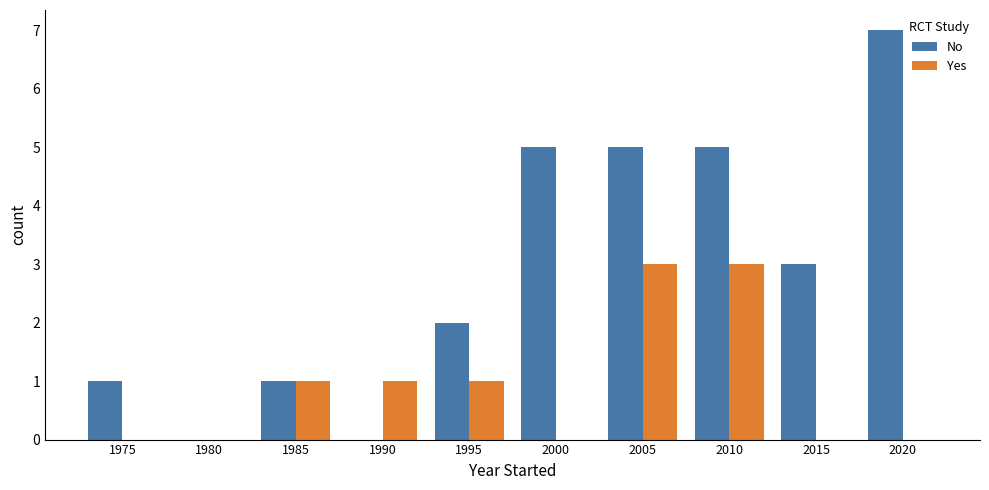

Which category has the highest value in the No series?

2020